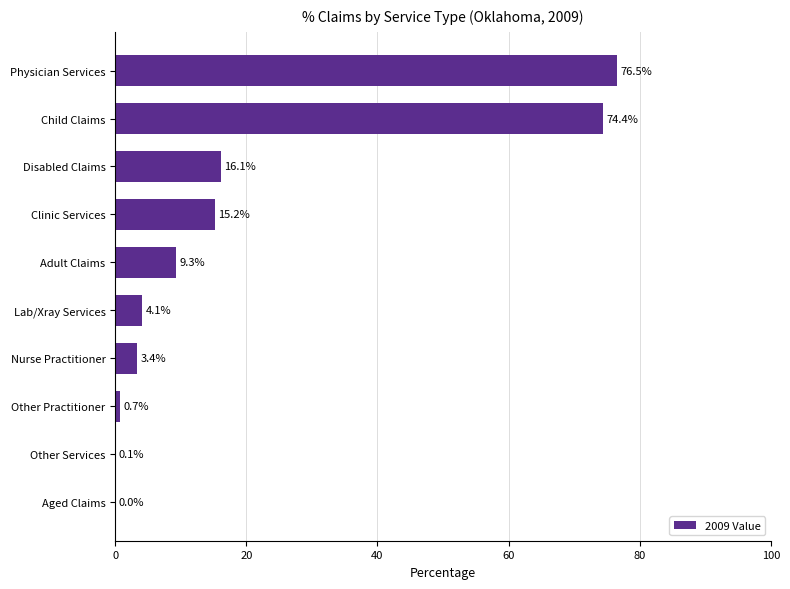

Is it true that the value at Aged Claims is 0.0?

True